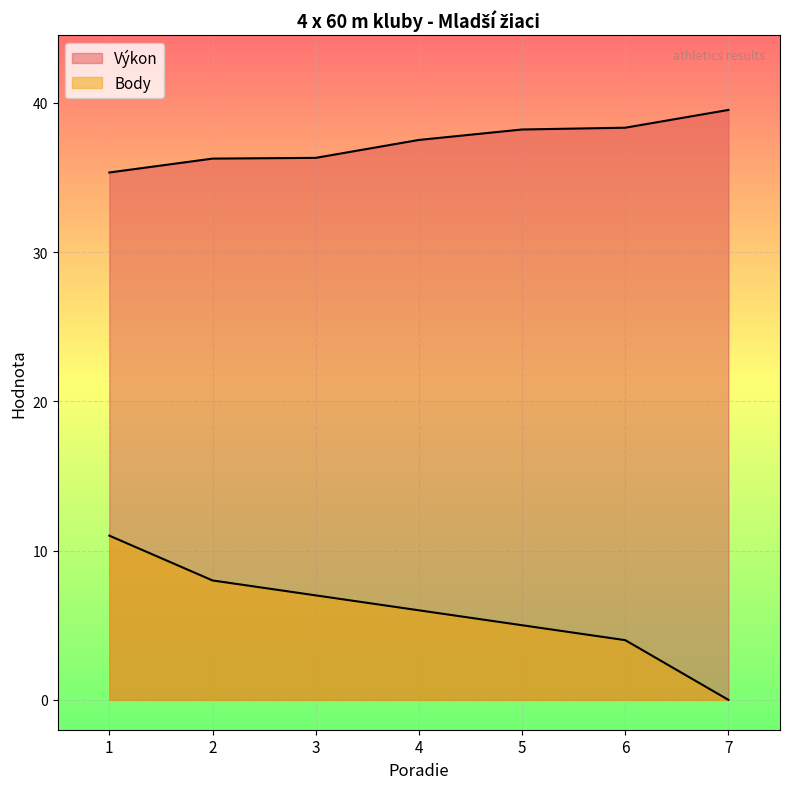

True or false: Výkon and Body intersect in this chart.

False